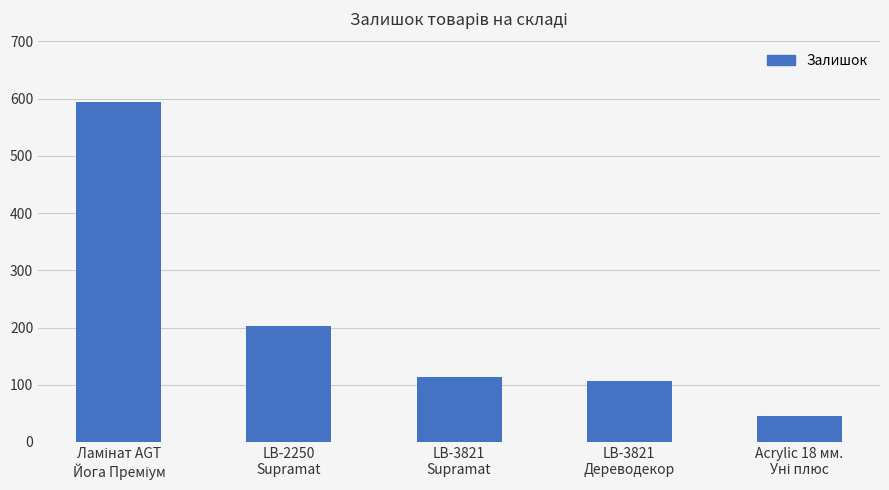

Is it true that the value at LB-3821
Дереводекор is 141?

False